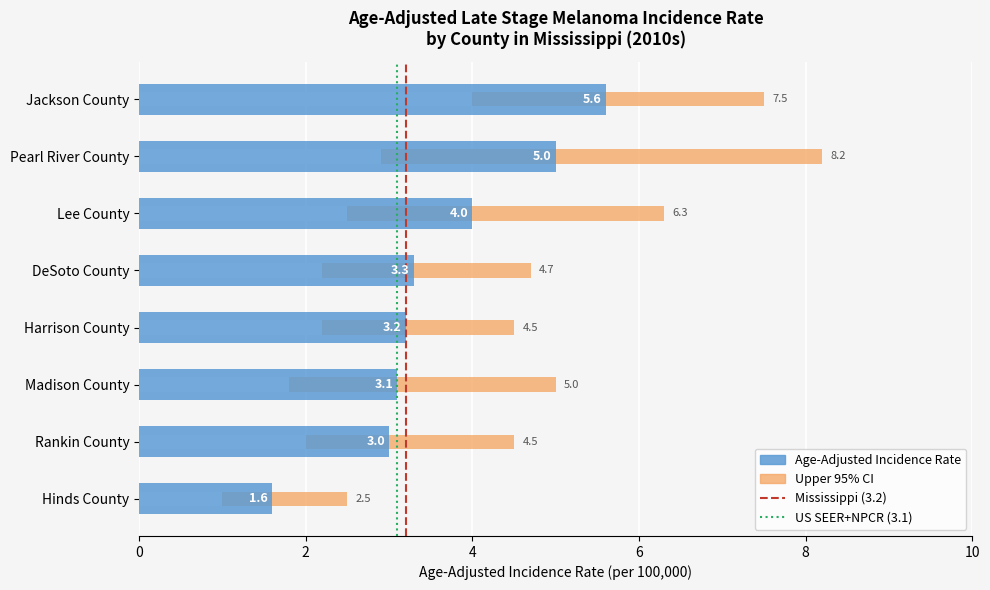

At which label does Lower 95% CI reach its minimum?

Hinds County